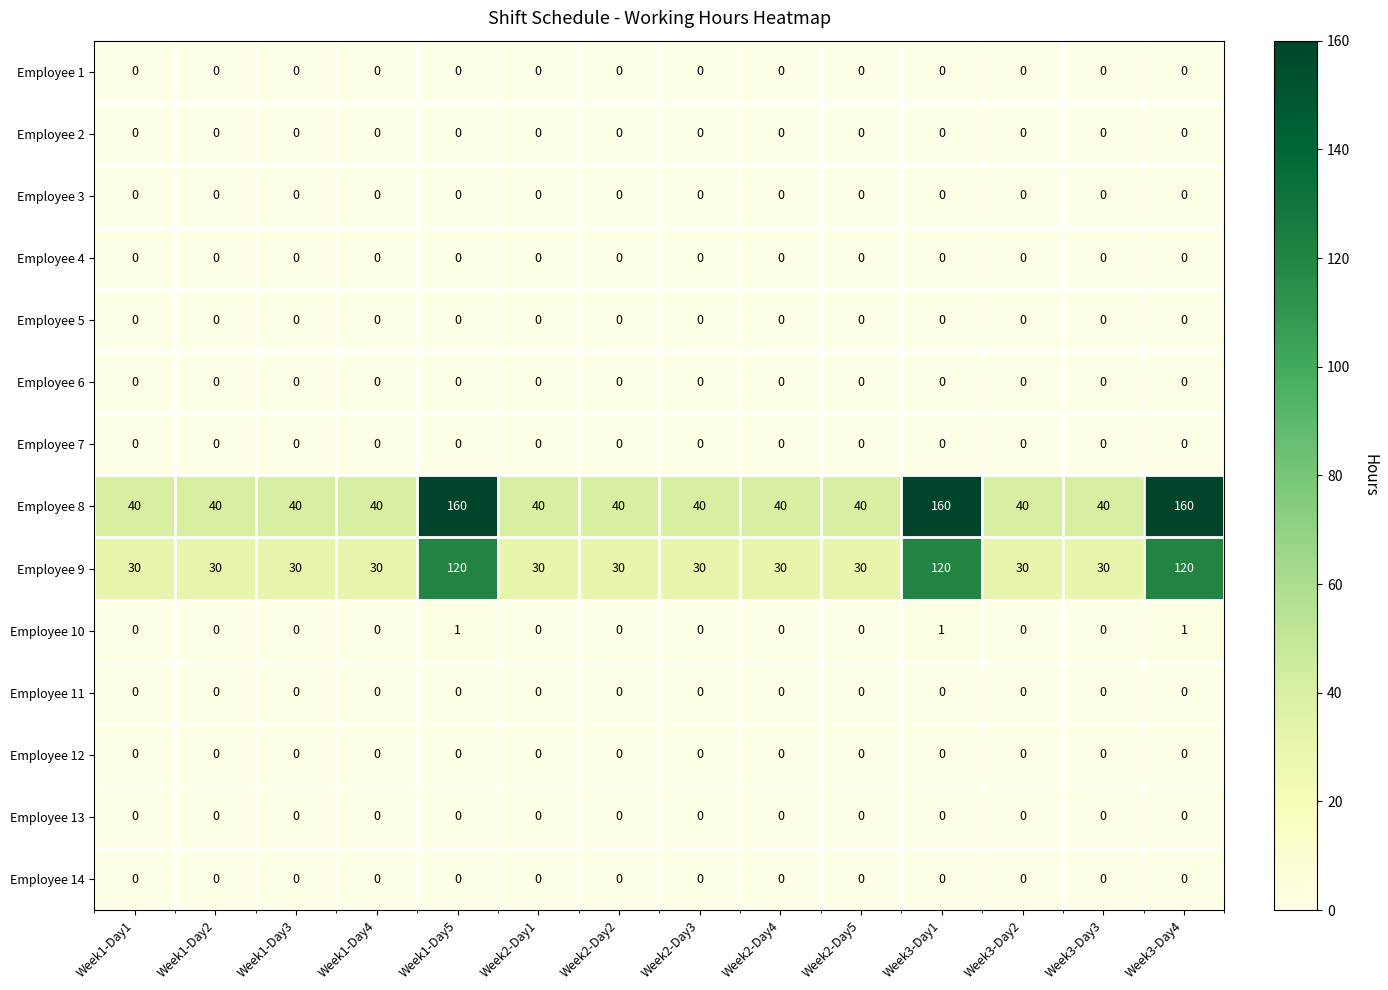

What is the difference between the highest and lowest values at Week2-Day2?

40